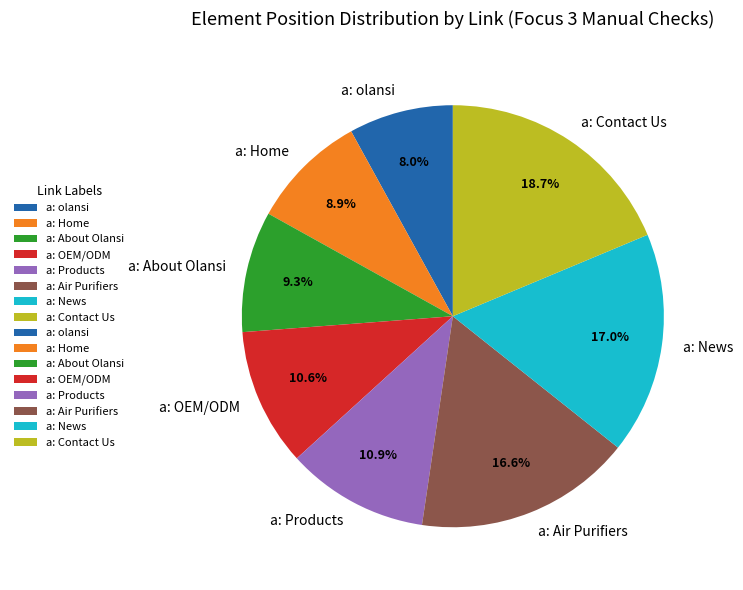

To the nearest percent, what is the difference between the largest and smallest slice percentages?

11%